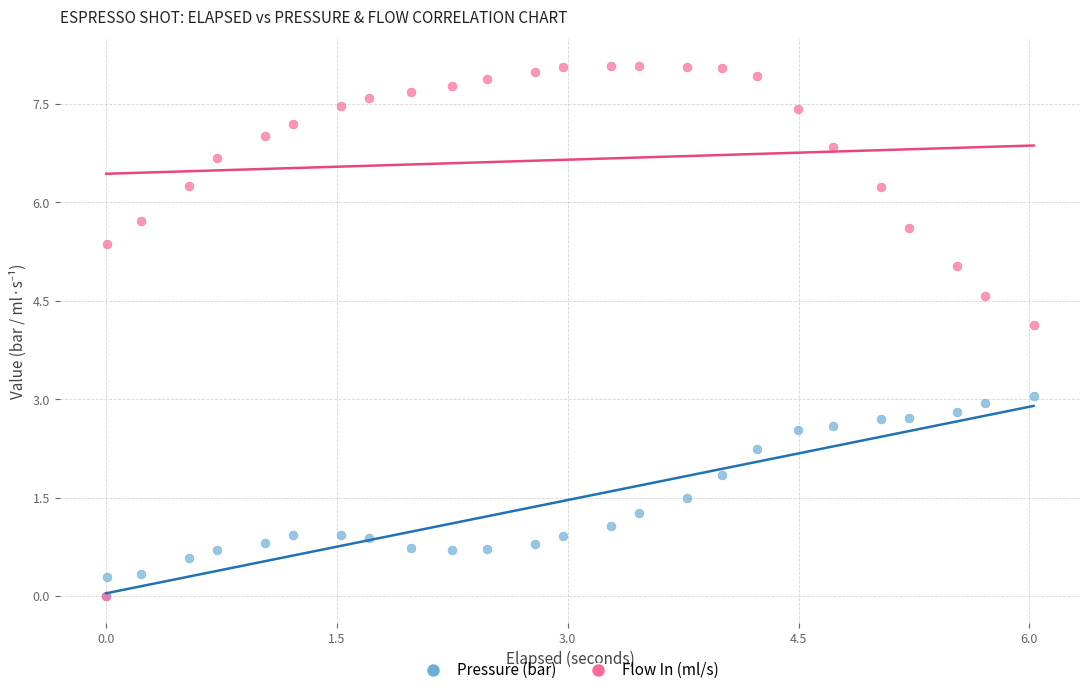

Which series has the widest spread of Y values?

Flow In (ml/s)